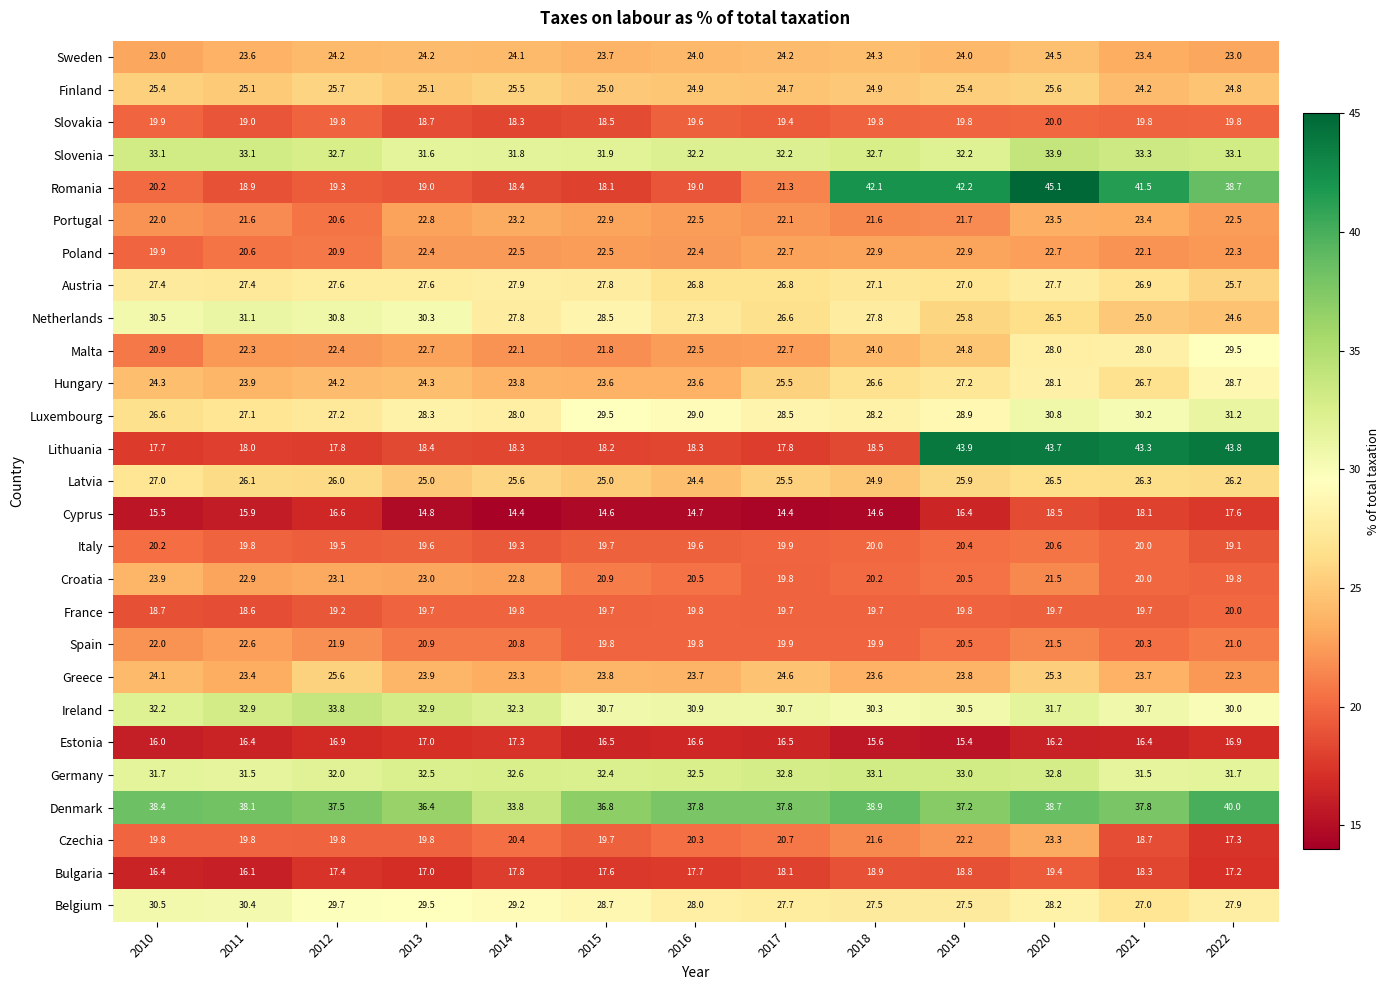

What is the approximate value of Denmark at 2017?

37.8